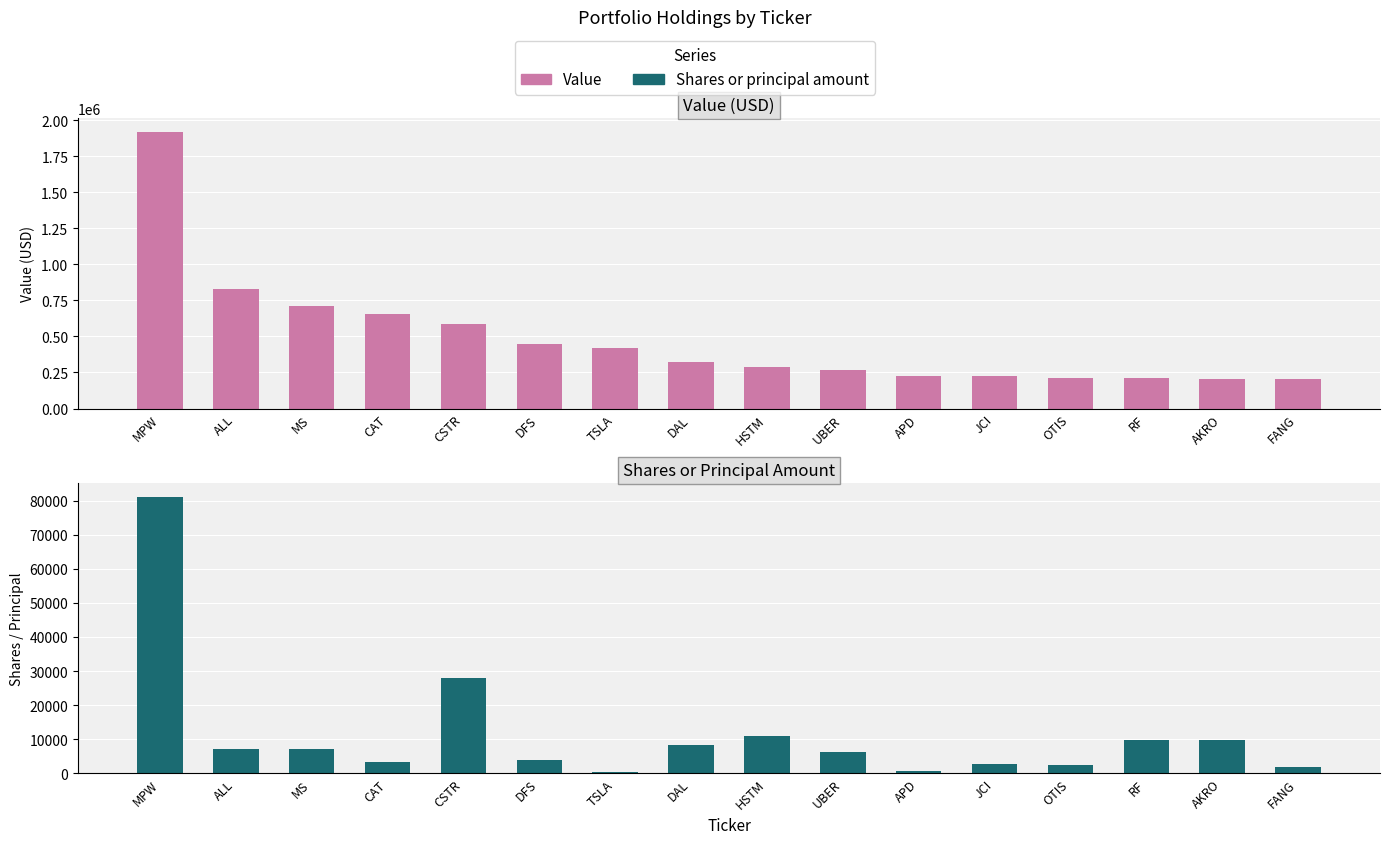

Which has a higher value, JCI or DAL?

DAL